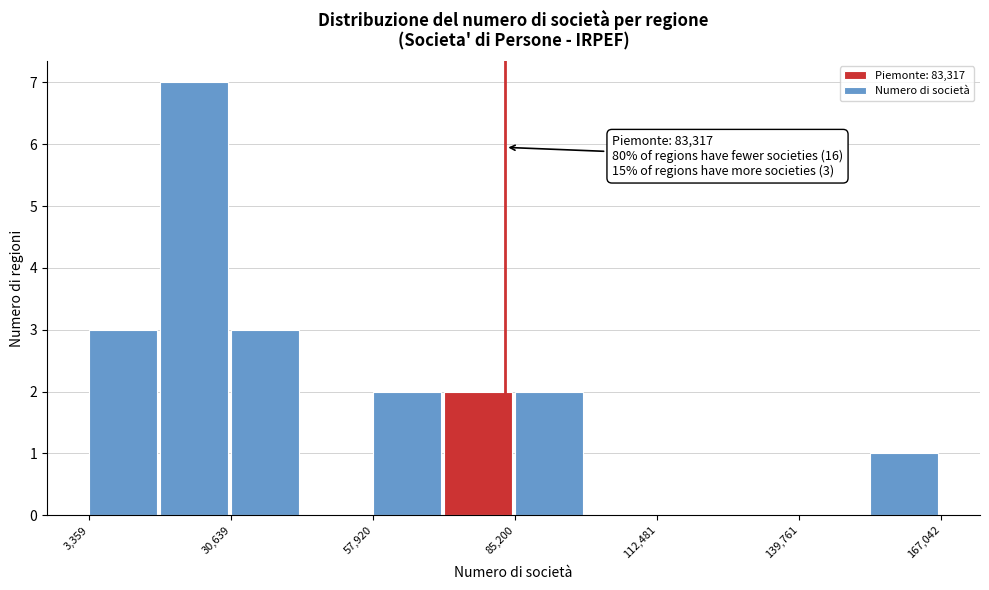

Around what value on the x-axis is the tallest bar? Give the approximate position of its centre, as read against the axis.

25000